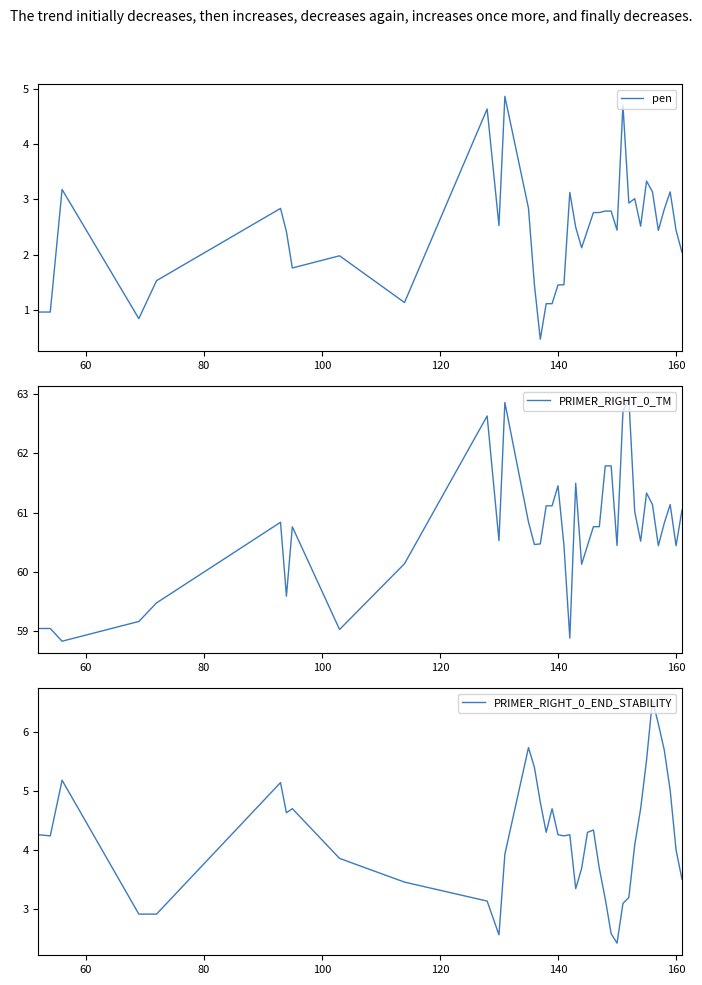

What is the sum of all PRIMER_RIGHT_0_END_STABILITY values?

167.7